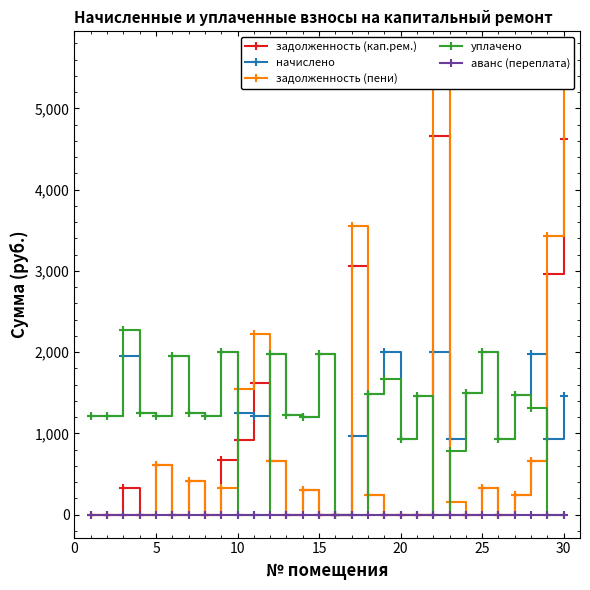

True or false: задолженность (кап.рем.) has more than 2 points higher than both neighbors.

True